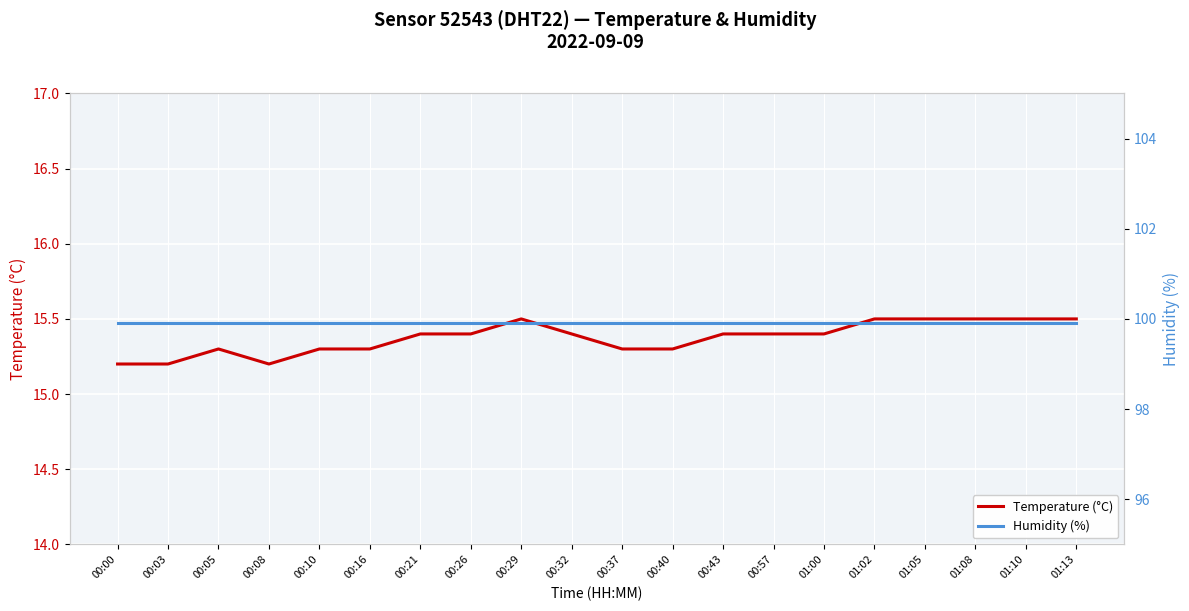

List the series in order of their overall mean, highest first.

Humidity (%), Temperature (°C)